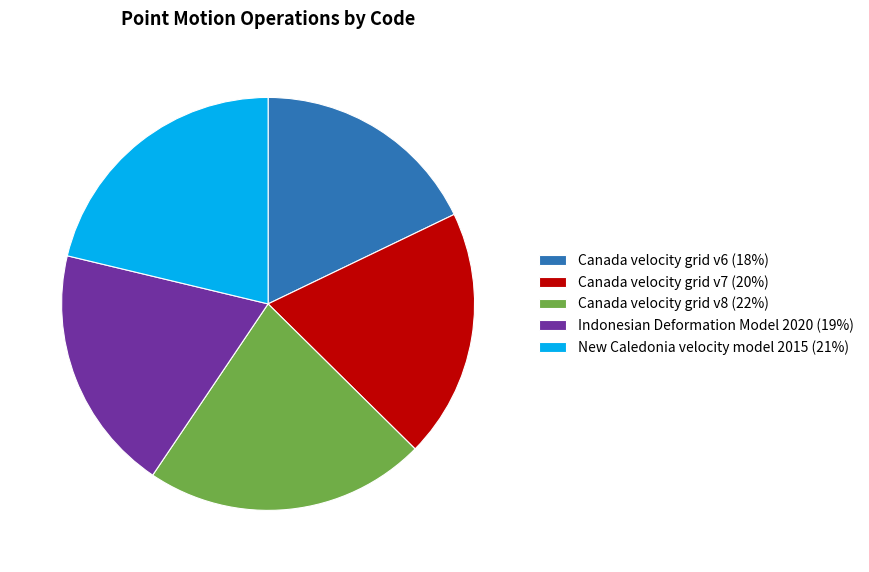

Is the sum of Canada velocity grid v7 (20%) and Canada velocity grid v8 (22%) greater than half?

No